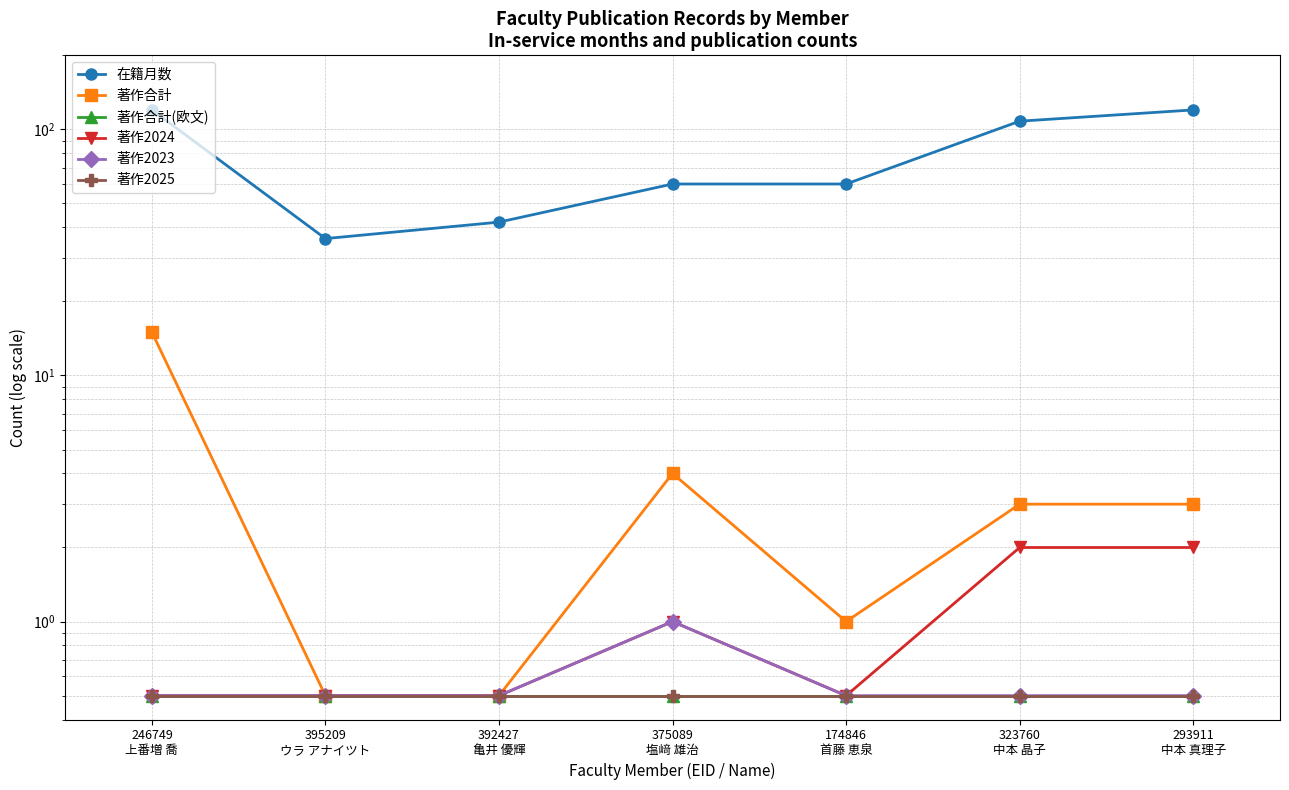

Which series has the widest spread of values?

在籍月数